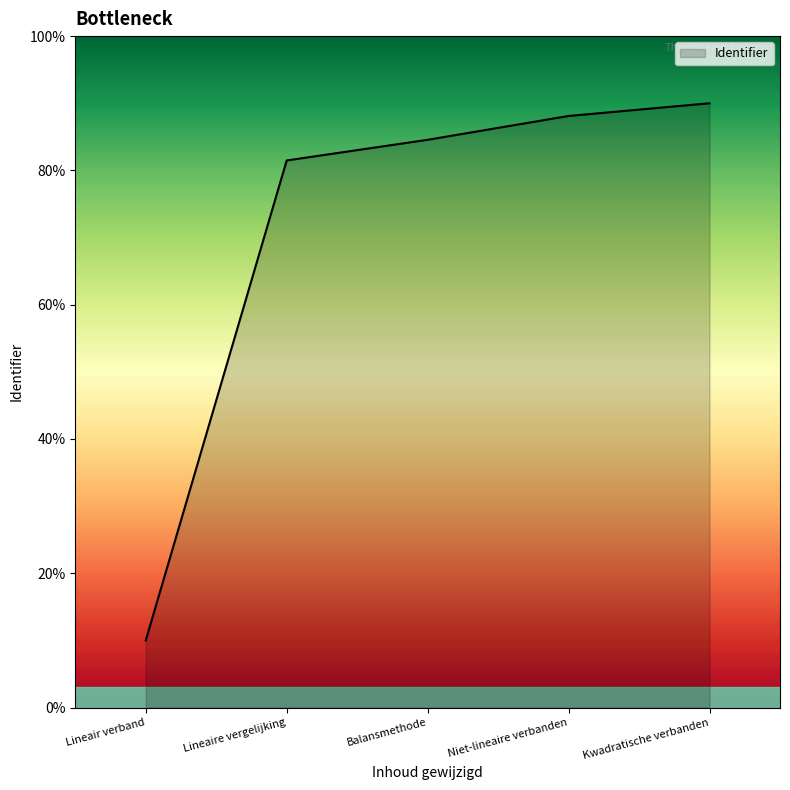

What is the difference between the values at Balansmethode and Kwadratische verbanden?

5.4